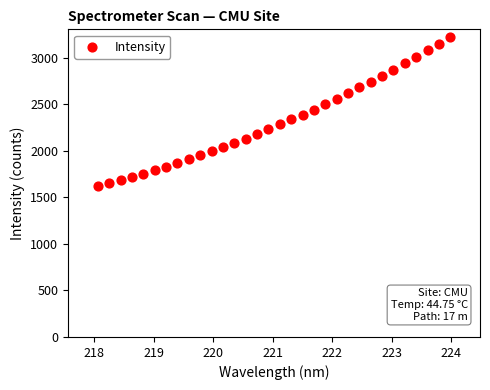

What is the range of X values (max minus min)?

5.9